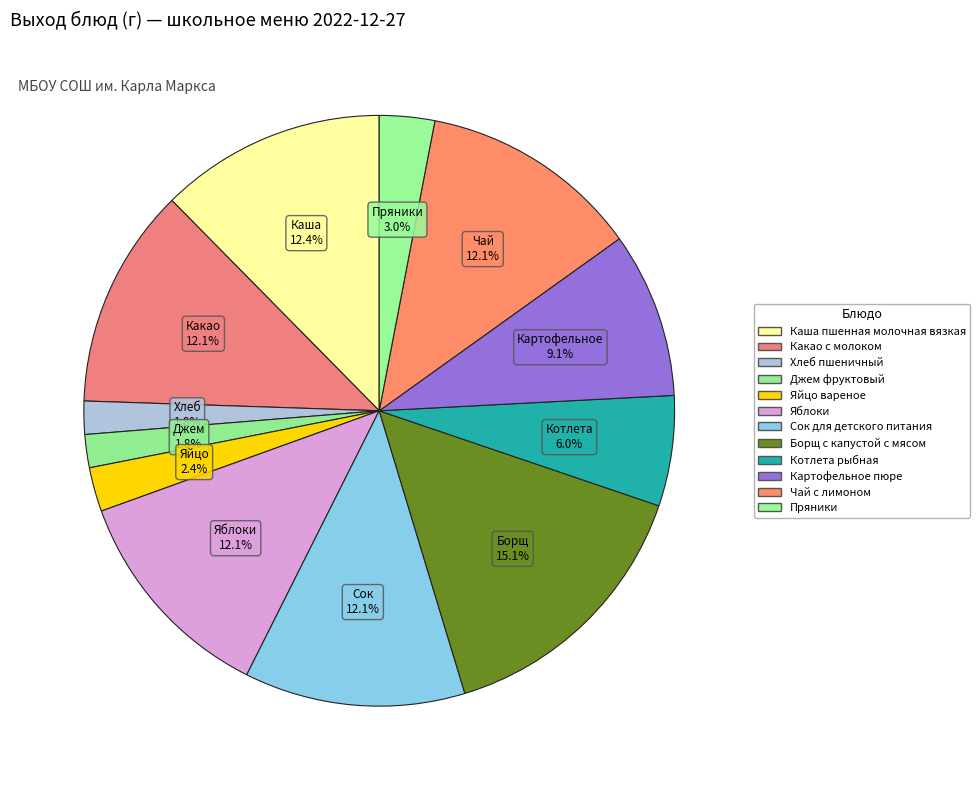

Approximately how many times larger is the value at Яблоки compared to Хлеб пшеничный?

6.7